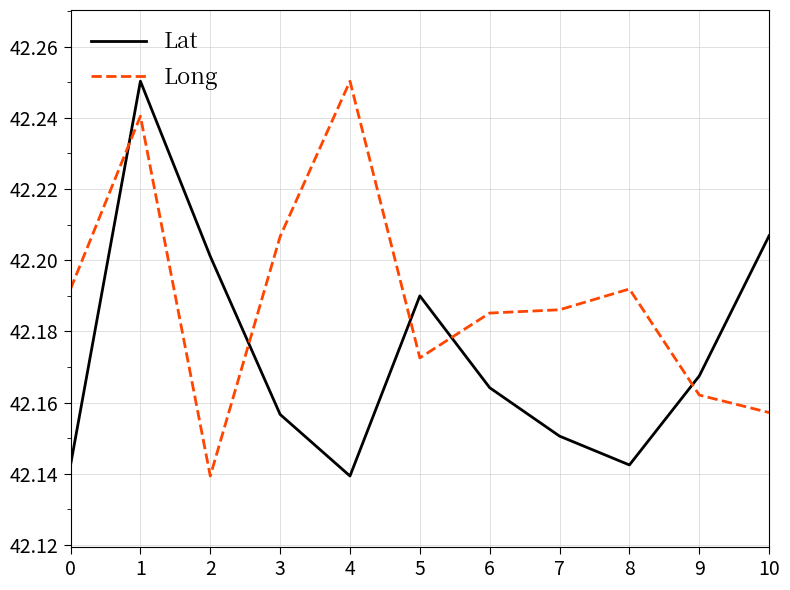

At 5, list the series in order from smallest to largest.

Long, Lat